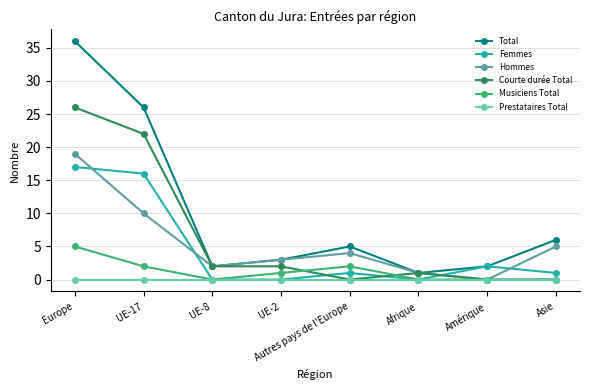

Rank the series by their maximum value, from lowest to highest.

Prestataires Total, Musiciens Total, Femmes, Hommes, Courte durée Total, Total